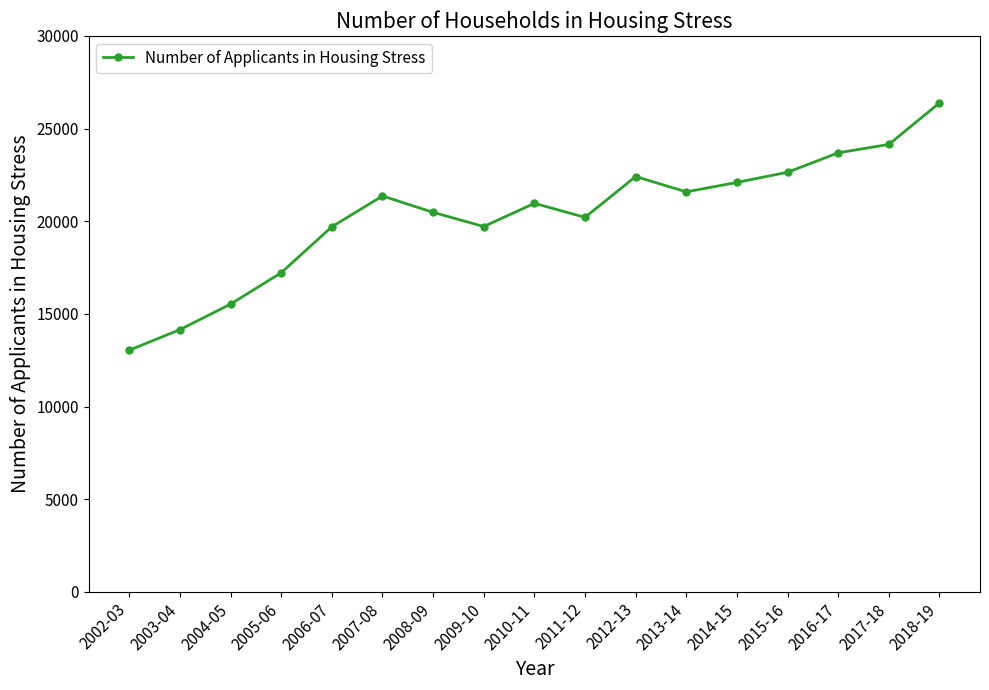

What is the smallest value displayed?

13042